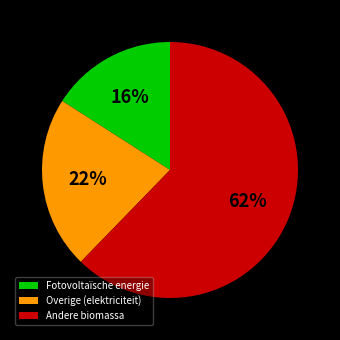

Combined, do Fotovoltaïsche energie and Andere biomassa account for over 50%?

Yes